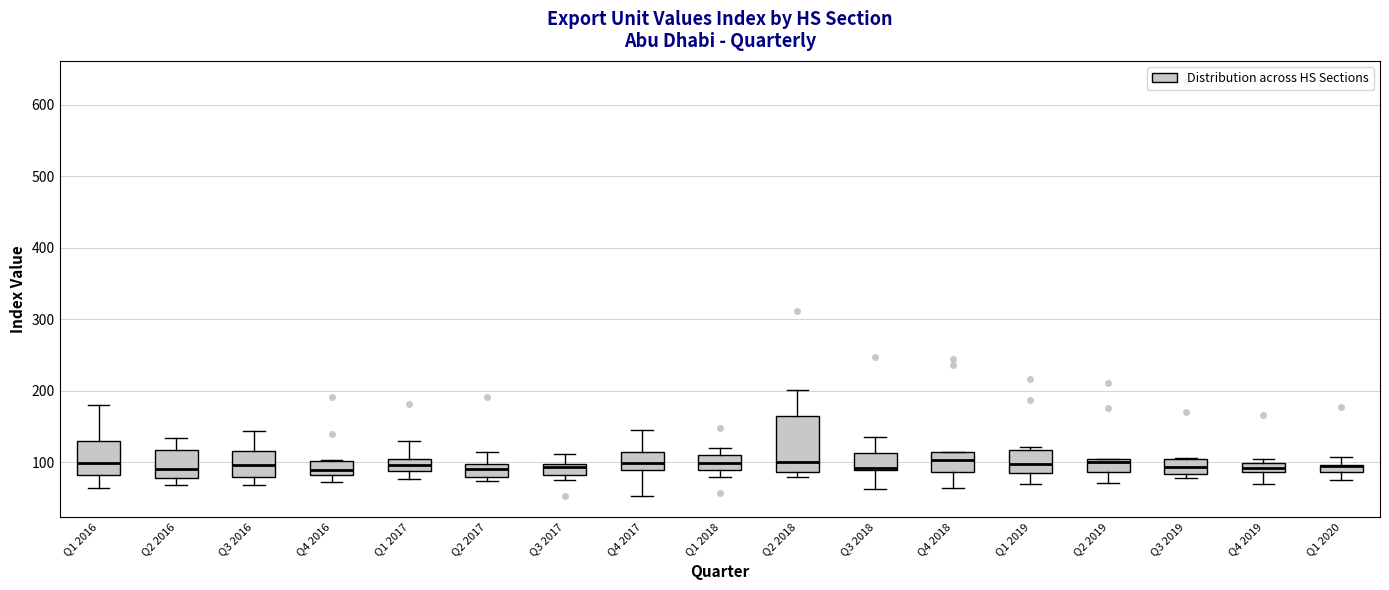

Comparing the boxes themselves (not the whiskers), which one is the tallest?

Q2 2018